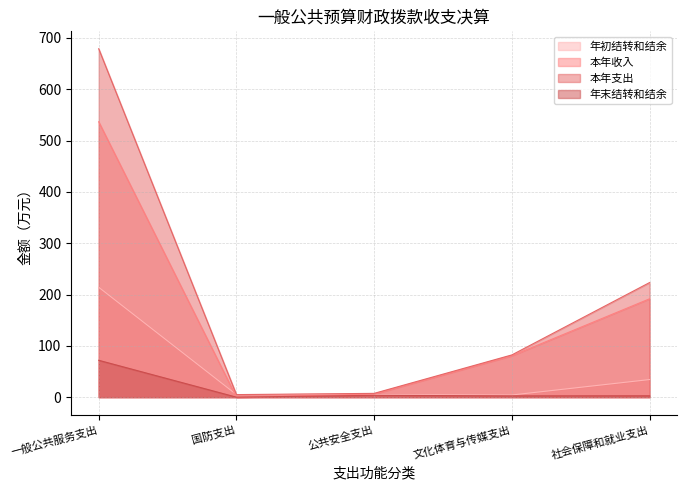

What is the spread (max minus min) of values at 社会保障和就业支出?

220.6